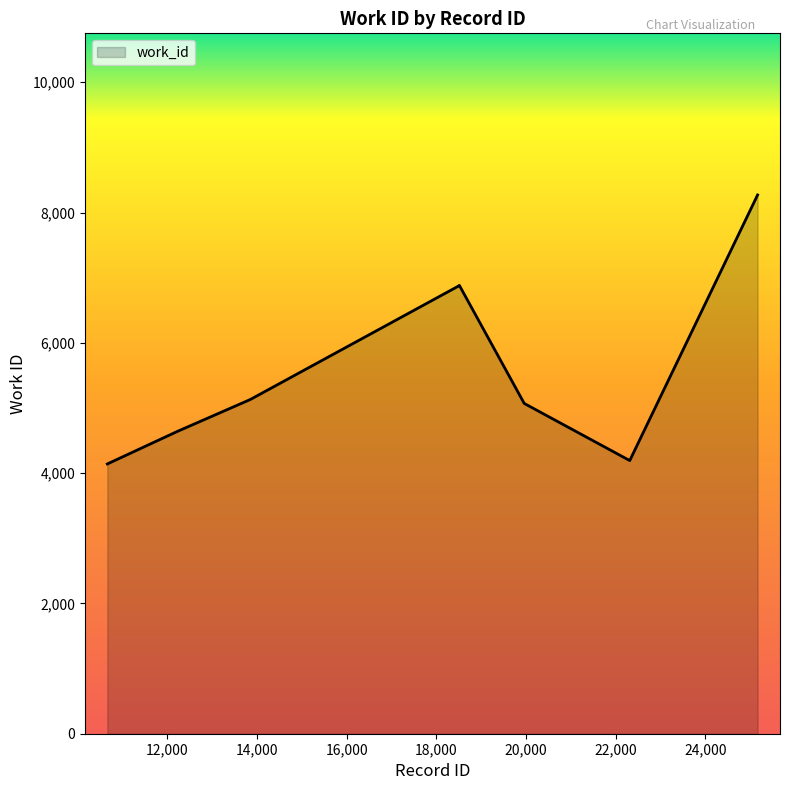

What is the minimum value shown in the chart?

4141